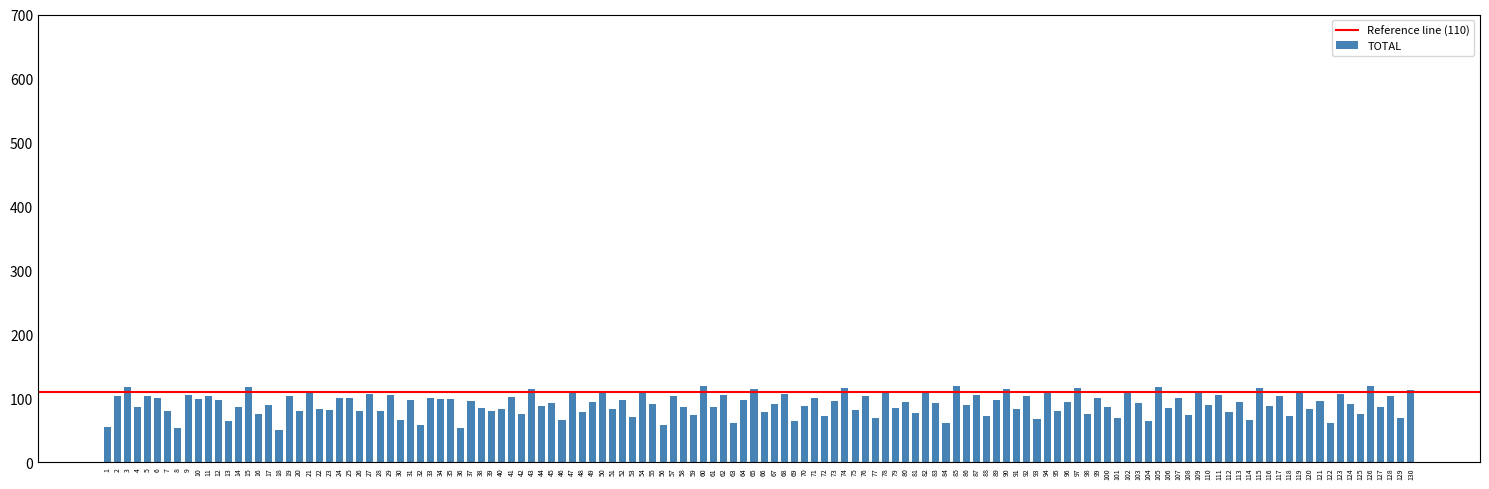

What is the change in value from 40 to 114?

-17